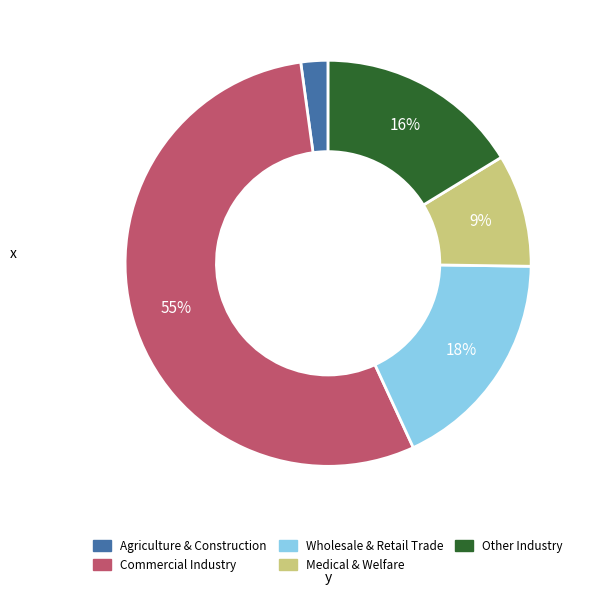

What percentage is the Wholesale & Retail Trade slice, to the nearest percent?

18%